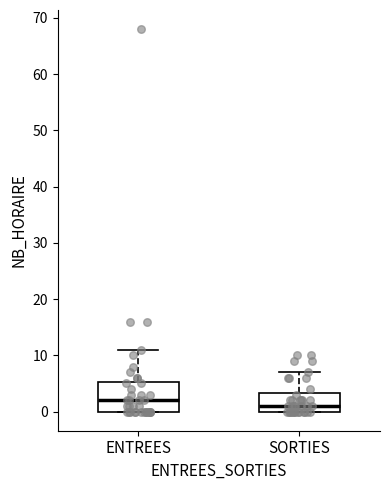

Reading left to right, transcribe this box plot: for each box, give where its median line is, the range the box spans, and where its two whiskers end, as read against the y-axis. The values are not printed on the chart, so give them approximately, as read against the axis.

ENTREES: median 2, box 0 to 5, whiskers 0 to 11
SORTIES: median 1, box 0 to 3, whiskers 0 to 7